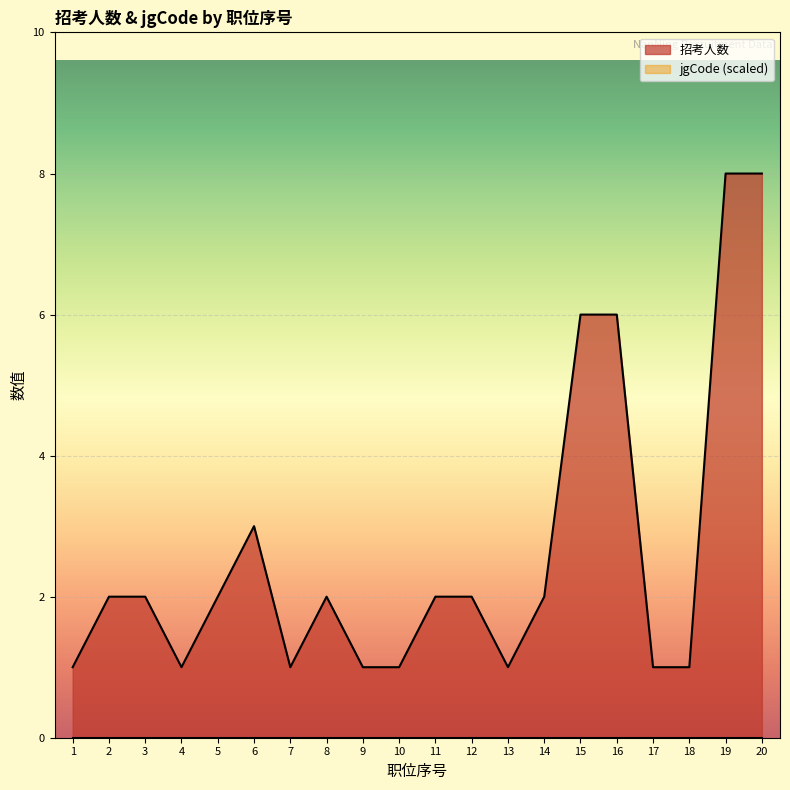

How many values are between 1 and 3?

16